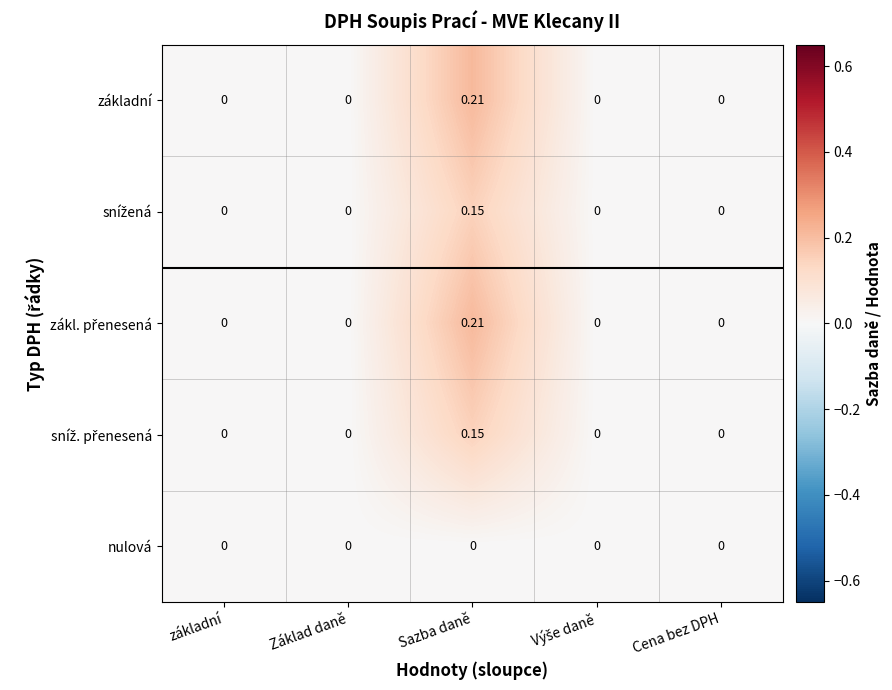

At which label does základní reach its peak?

Sazba daně